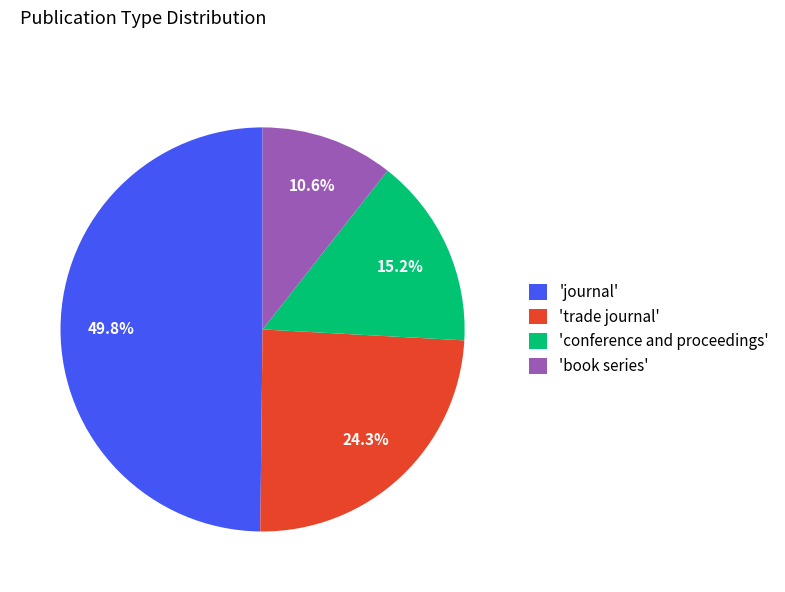

Which has a higher value, 'book series' or 'journal'?

'journal'